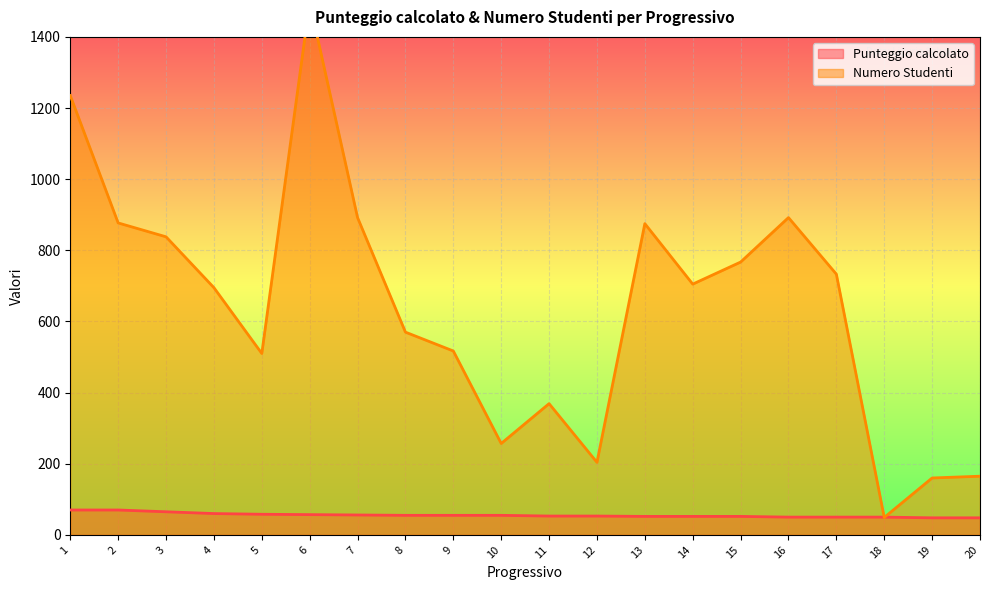

Reading right to left, extract all data points from this chart.

Punteggio calcolato: 48	48	50	50	50	52	52	52	53	53	55	55	55	56	57	58	60	65	70	70
Numero Studenti: 165	160	49	733	892	767	705	875	204	369	257	517	570	892	1497	510	695	838	877	1235